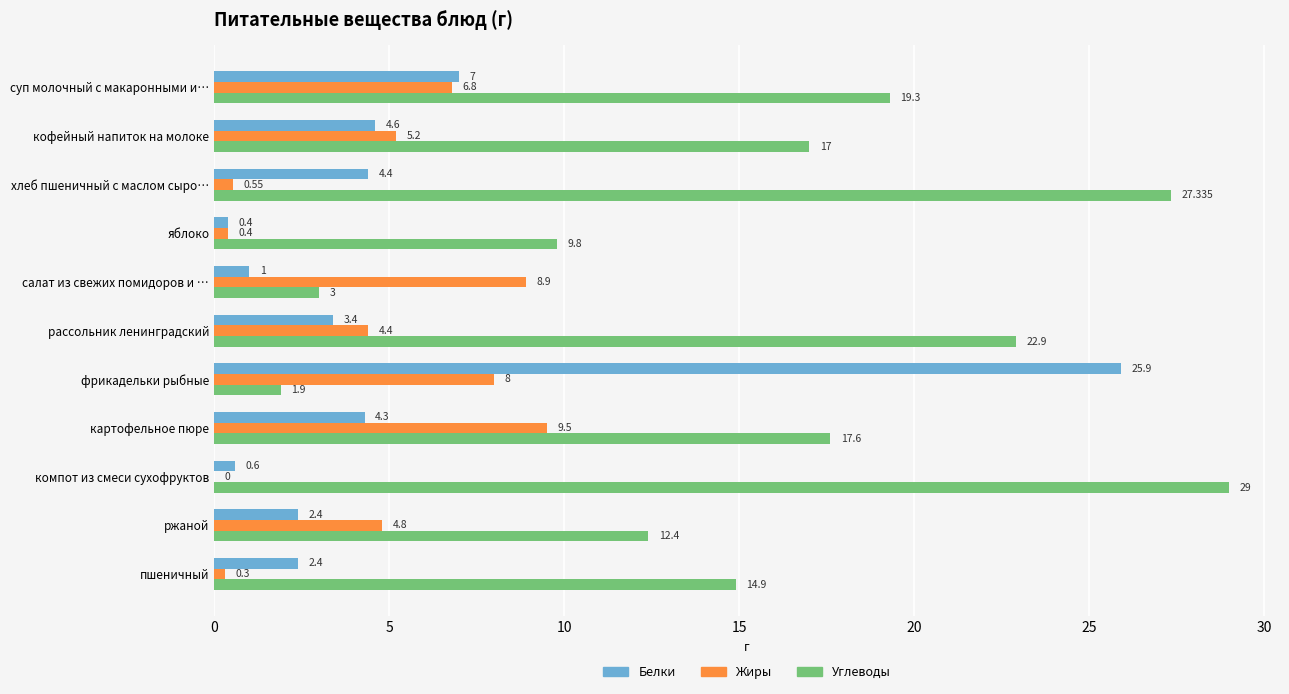

At which category does the chart reach its peak across all series?

компот из смеси сухофруктов